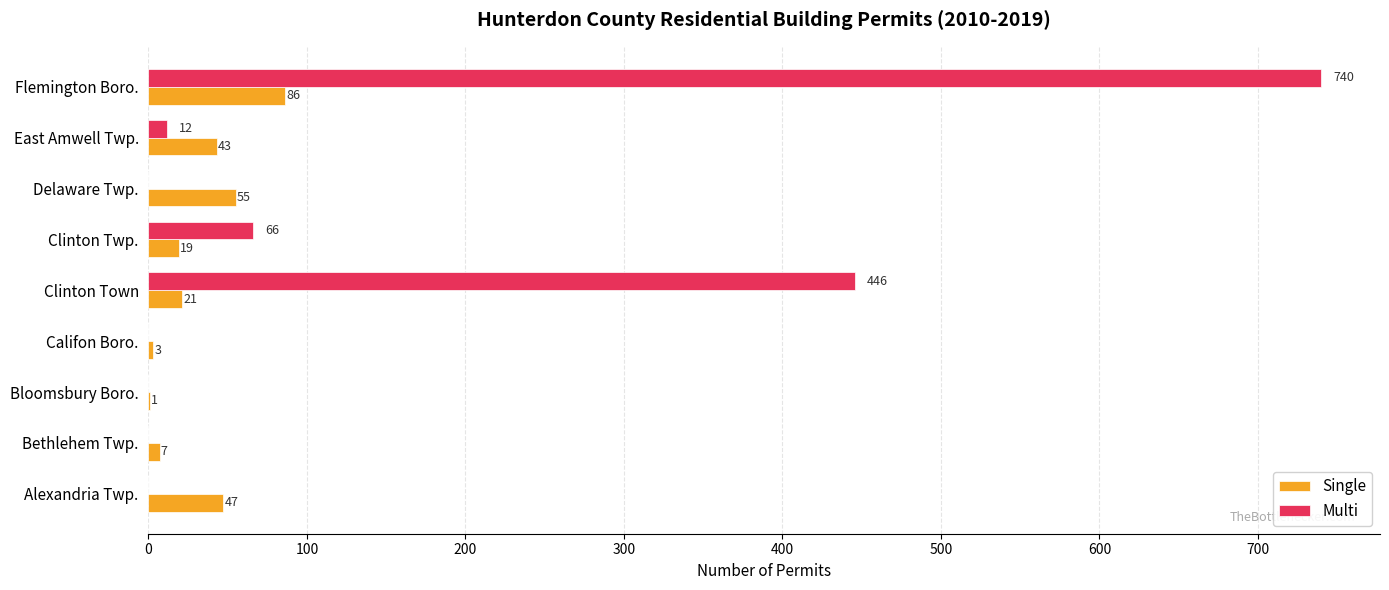

What is the highest value of the Single series?

86